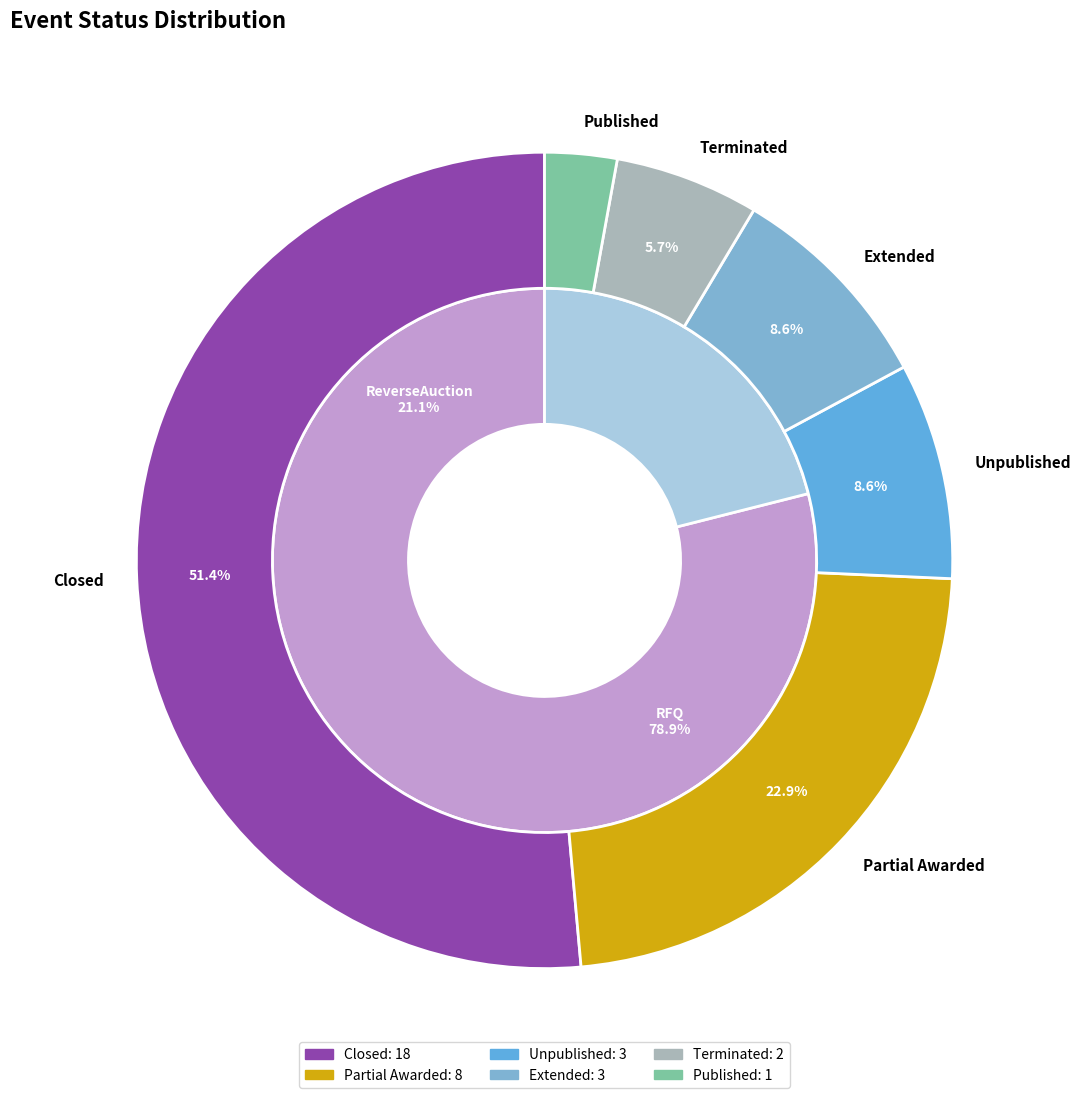

To the nearest percent, what percentage of the pie is Published?

3%